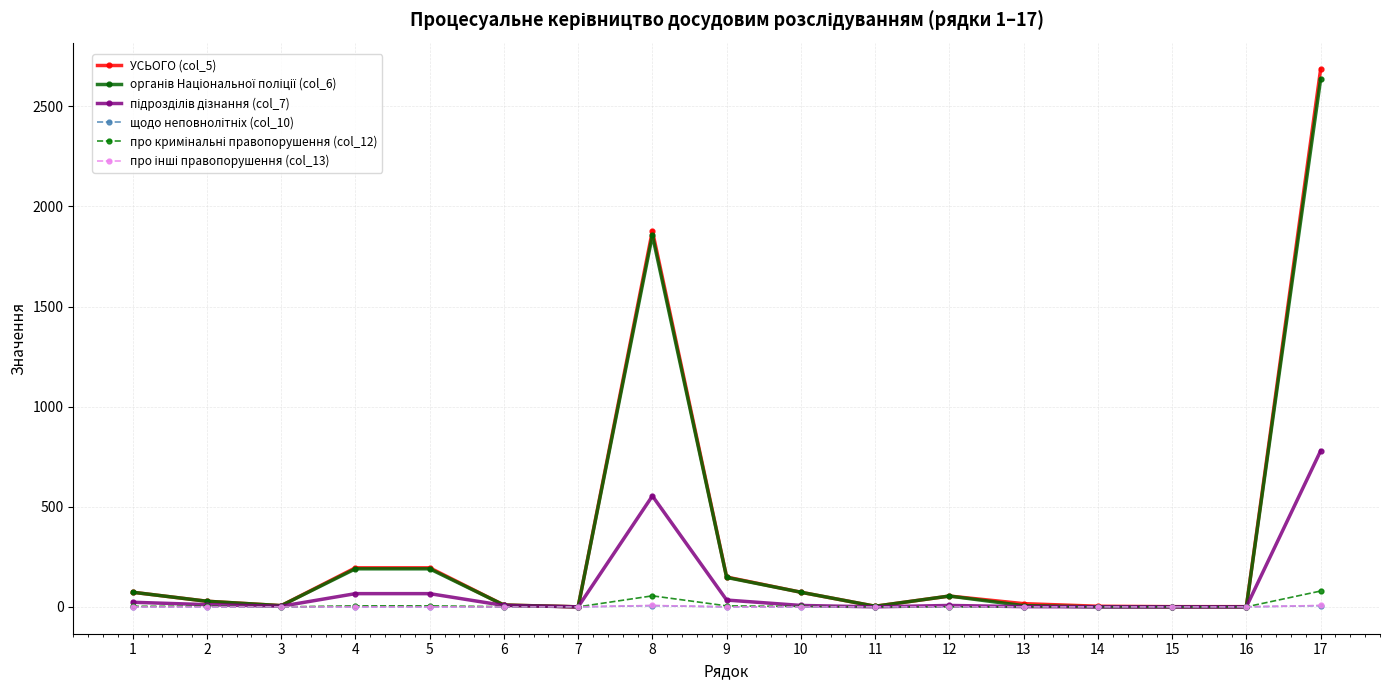

What is the greatest value displayed?

2684